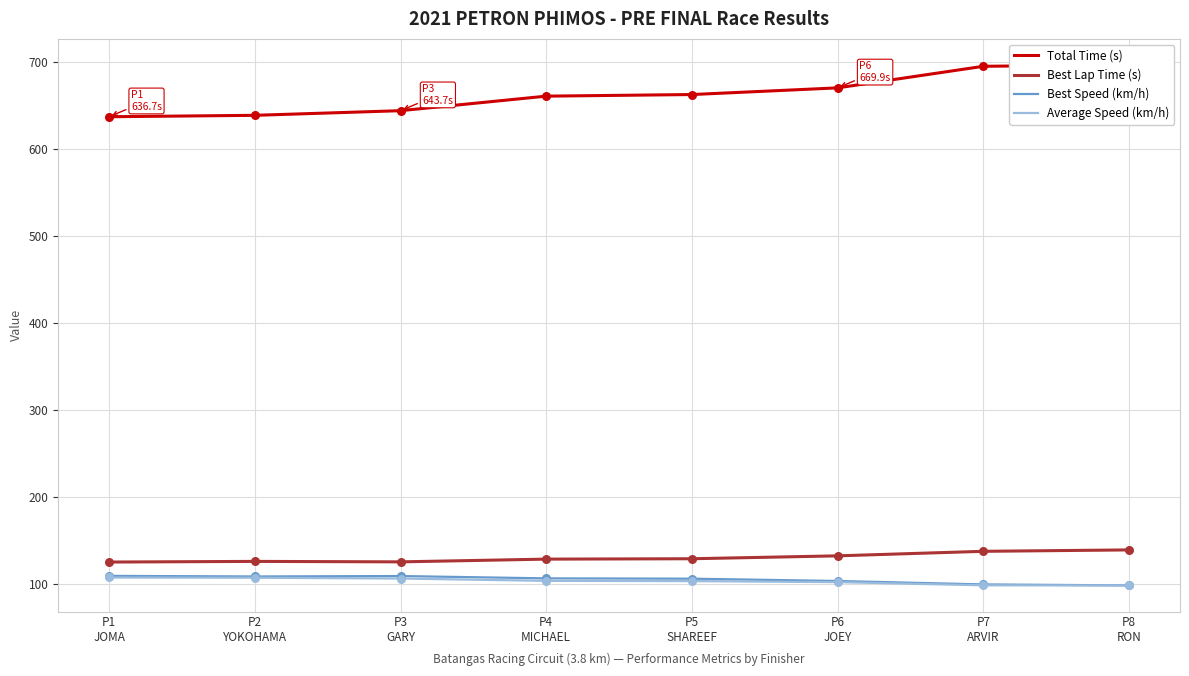

Which series has the largest total across all categories?

Total Time (s)